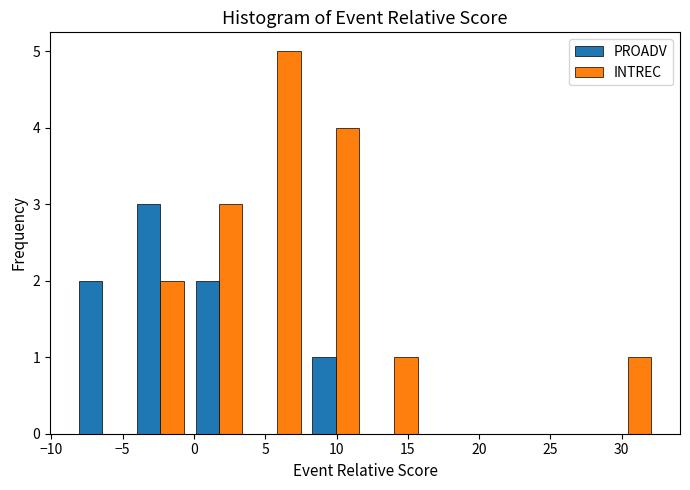

Reading left to right, transcribe this chart: for each range on the x-axis, give the height of each series' bar. Neither the bar edges nor the heights are printed on the chart, so give them approximately, as read against the axes.

-8.5 to -4.4: PROADV=2	INTREC=0
-4.4 to -0.3: PROADV=3	INTREC=2
-0.3 to 3.8: PROADV=2	INTREC=3
3.8 to 7.9: PROADV=0	INTREC=5
7.9 to 12.0: PROADV=1	INTREC=4
12.0 to 16.1: PROADV=0	INTREC=1
16.1 to 20.2: PROADV=0	INTREC=0
20.2 to 24.3: PROADV=0	INTREC=0
24.3 to 28.4: PROADV=0	INTREC=0
28.4 to 32.5: PROADV=0	INTREC=1